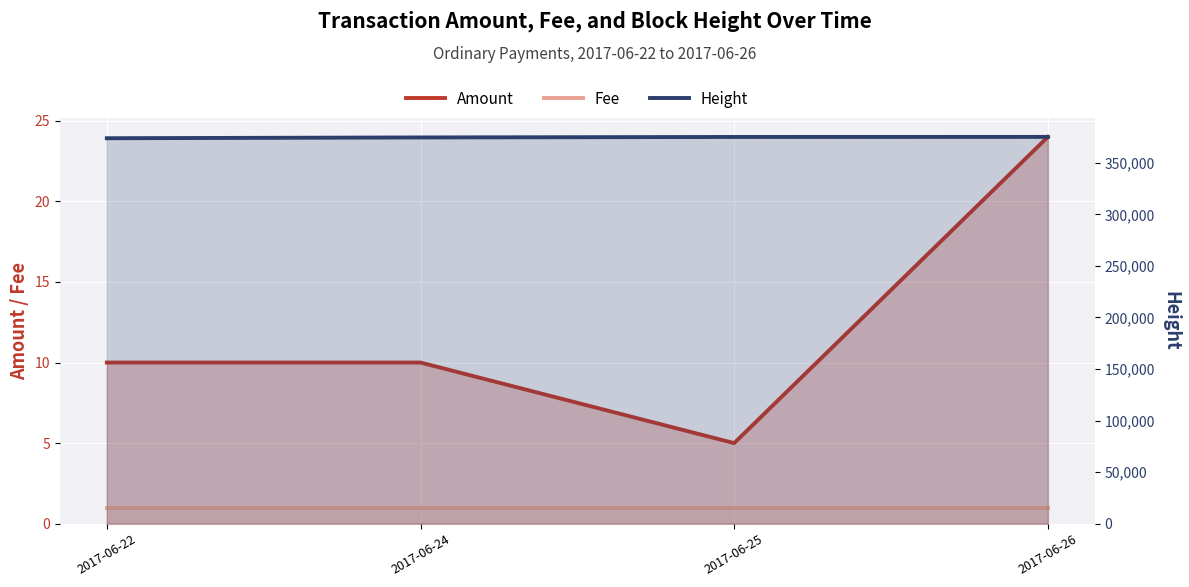

What is the sum of the Height values at 2017-06-24 and 2017-06-26?

749694